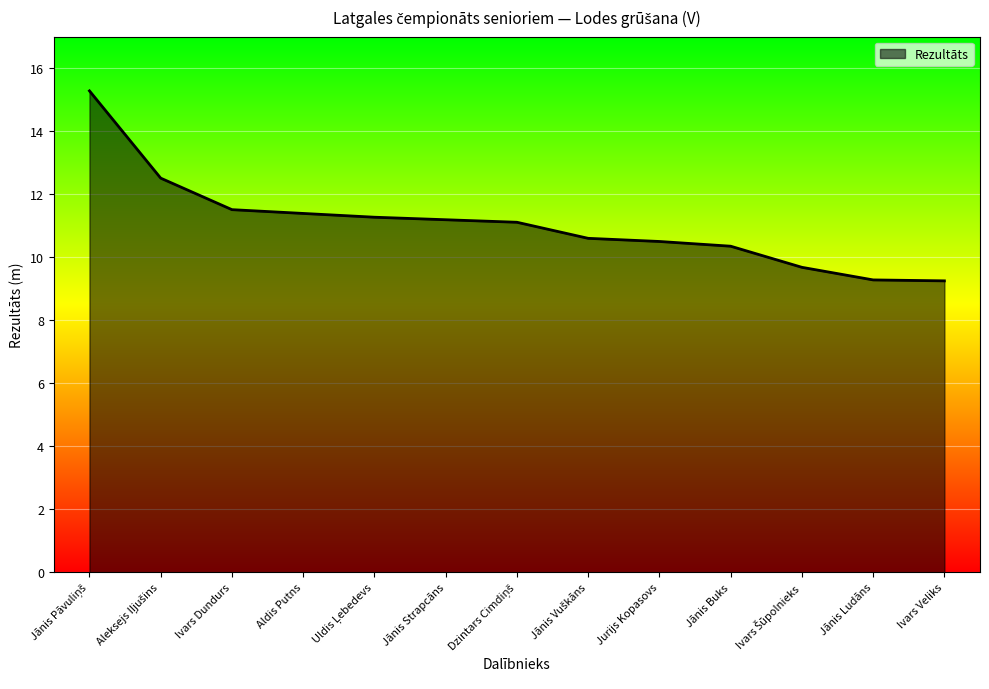

True or false: the data shows 4.2 at Ivars Dundurs.

False